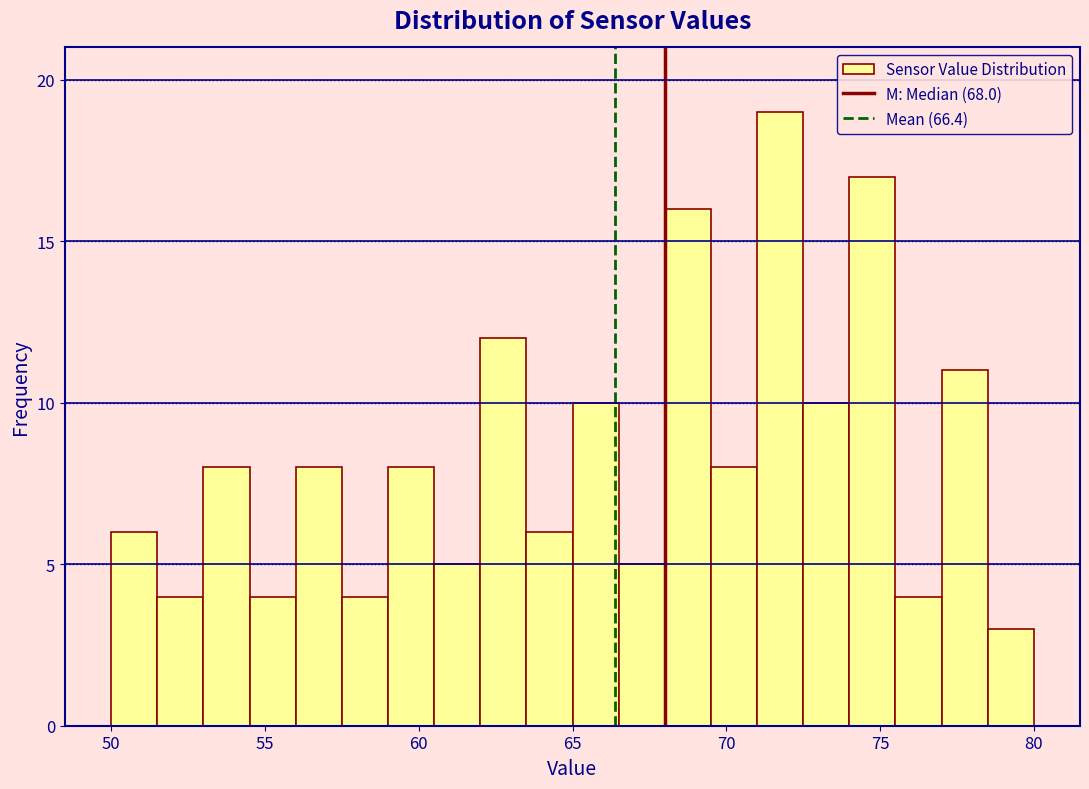

Read against the x-axis, roughly where is the centre of the tallest bar?

72.0